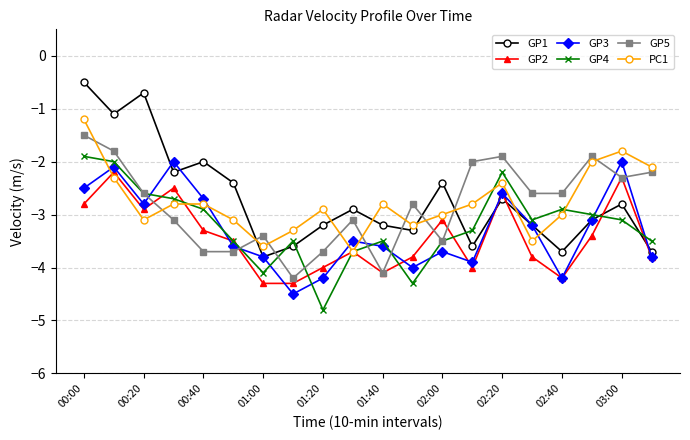

What are all the series names shown in the legend?

GP1, GP2, GP3, GP4, GP5, PC1